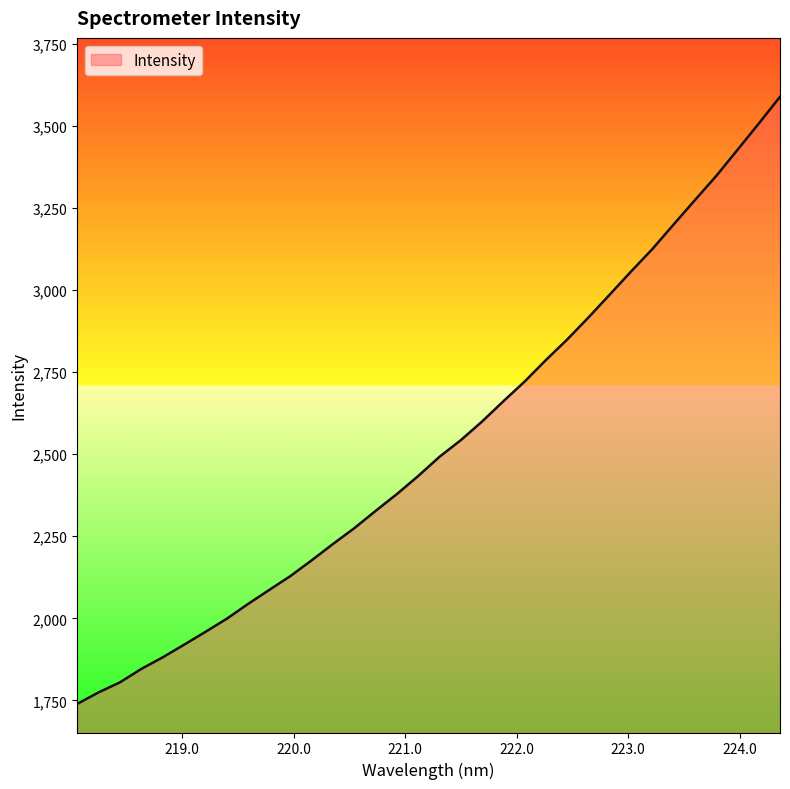

What is the maximum value shown in the chart?

3588.5